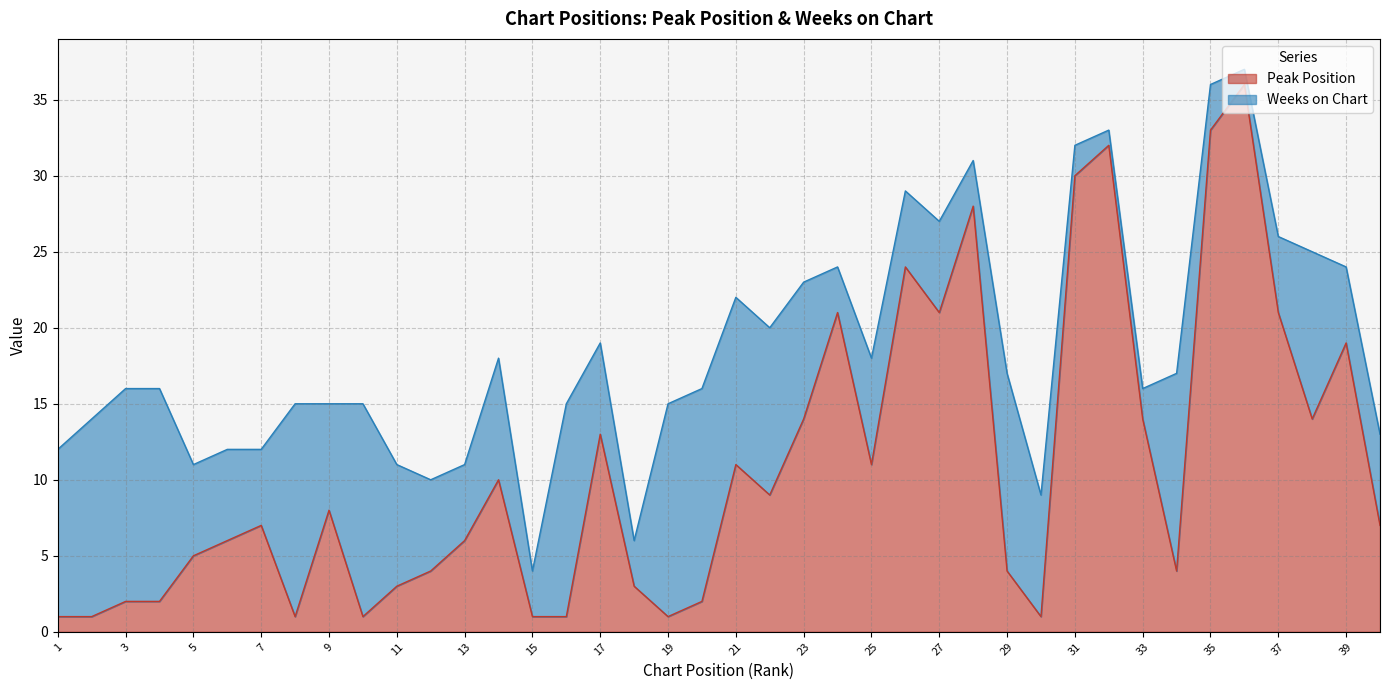

What is the difference between the values at 35 and 22?

24